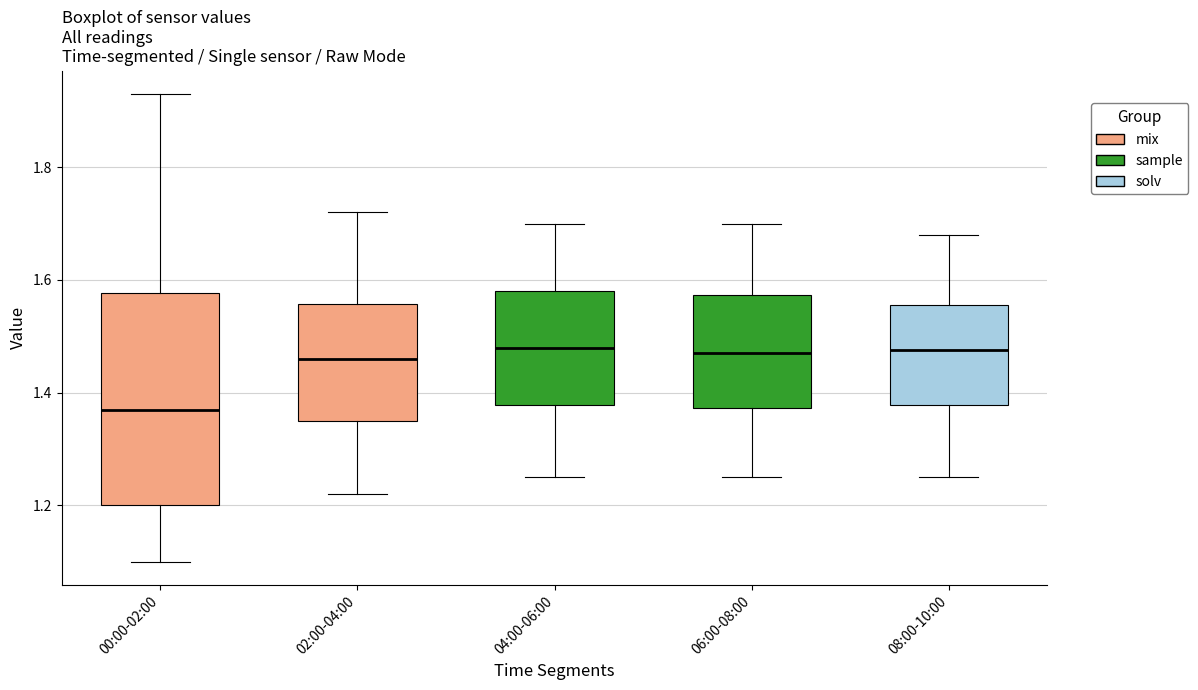

Which box is the tallest, from its lower edge to its upper edge?

00:00-02:00